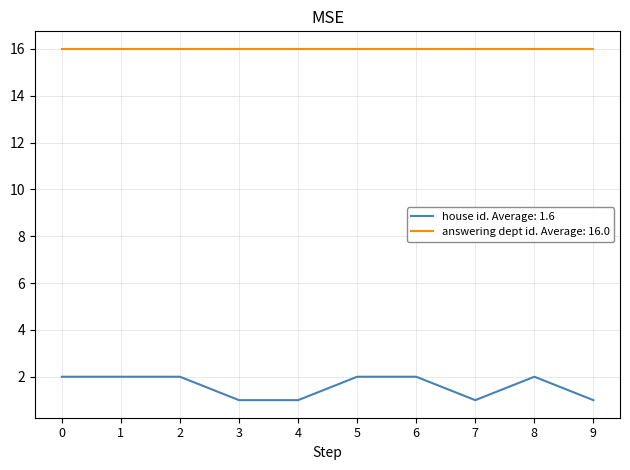

What is the spread (max minus min) of values at 9?

15